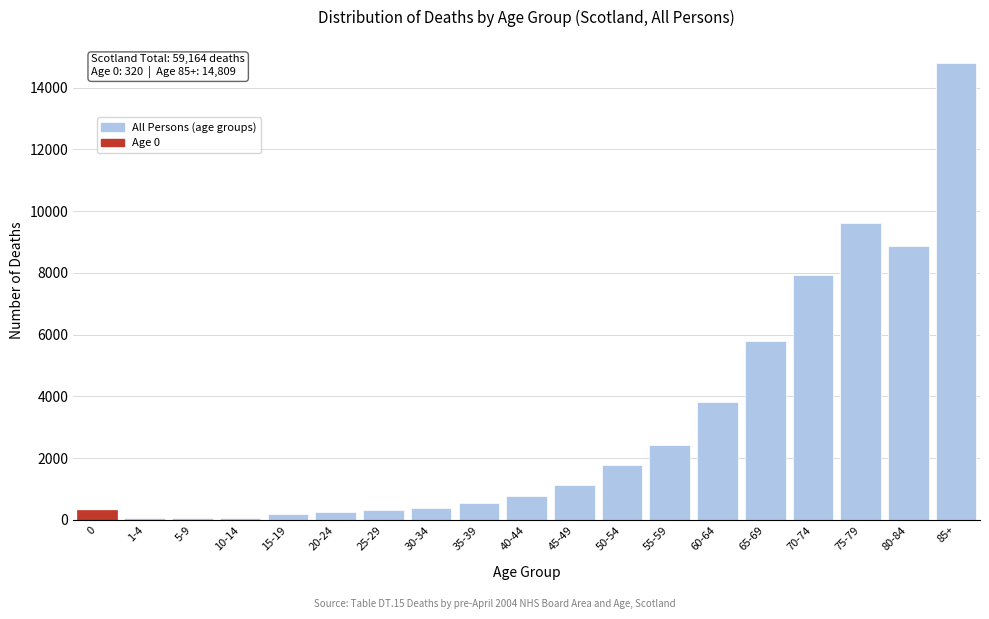

Which label corresponds to the largest value in the chart?

85+